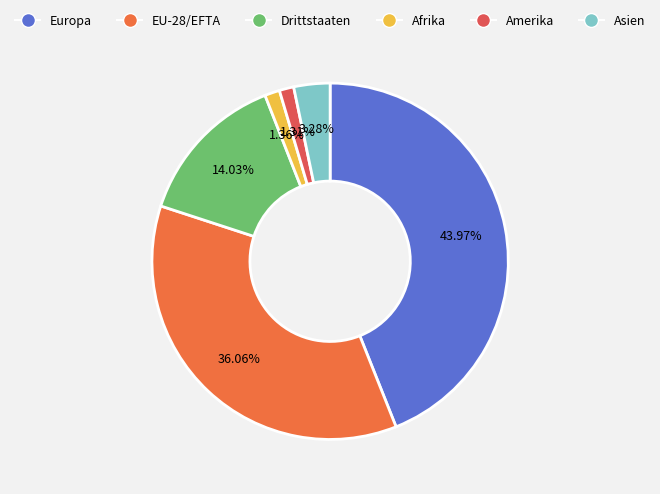

To the nearest percent, what portion does Asien represent?

3%